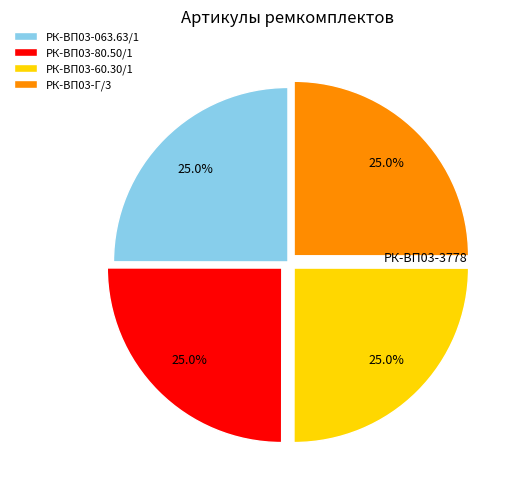

Is there a majority slice in this chart?

No